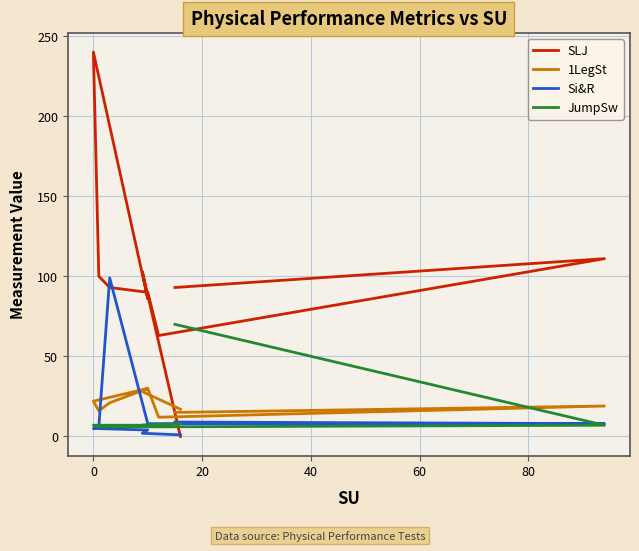

At how many categories does at least one series exceed 44?

9